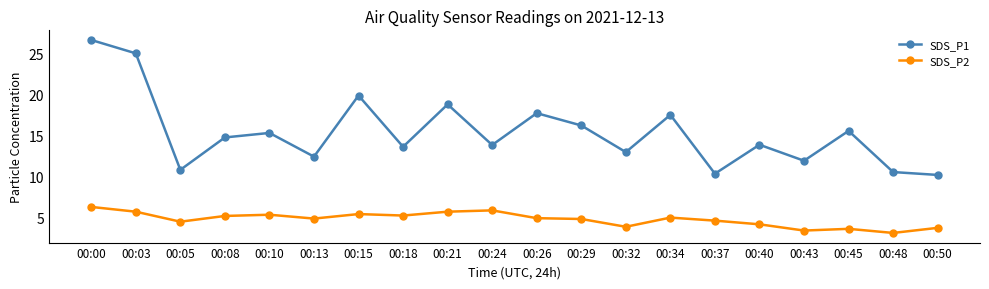

True or false: SDS_P1 has a value of 13.6 at 00:18.

True